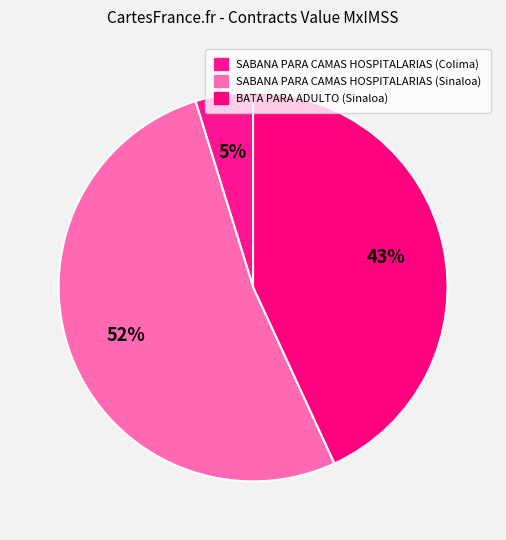

Is it true that SABANA PARA CAMAS HOSPITALARIAS (Colima) is 1% of the pie?

False